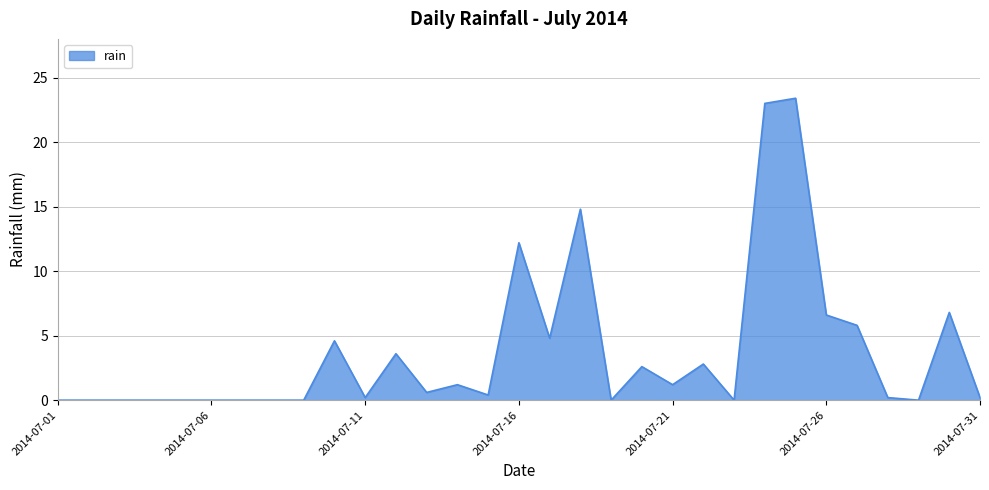

True or false: the data has more than 1 interior local peaks.

True